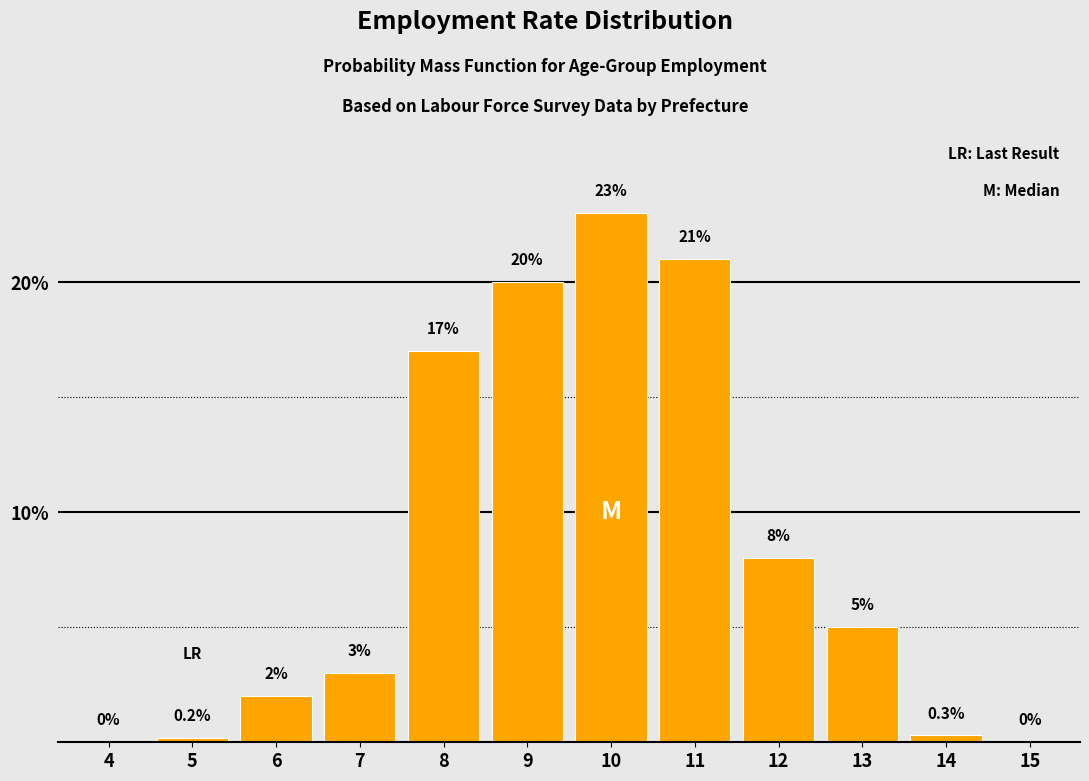

Reading right to left, list all the values displayed in this chart.

15=0.0	14=0.3	13=5.0	12=8.0	11=21.0	10=23.0	9=20.0	8=17.0	7=3.0	6=2.0	5=0.2	4=0.0